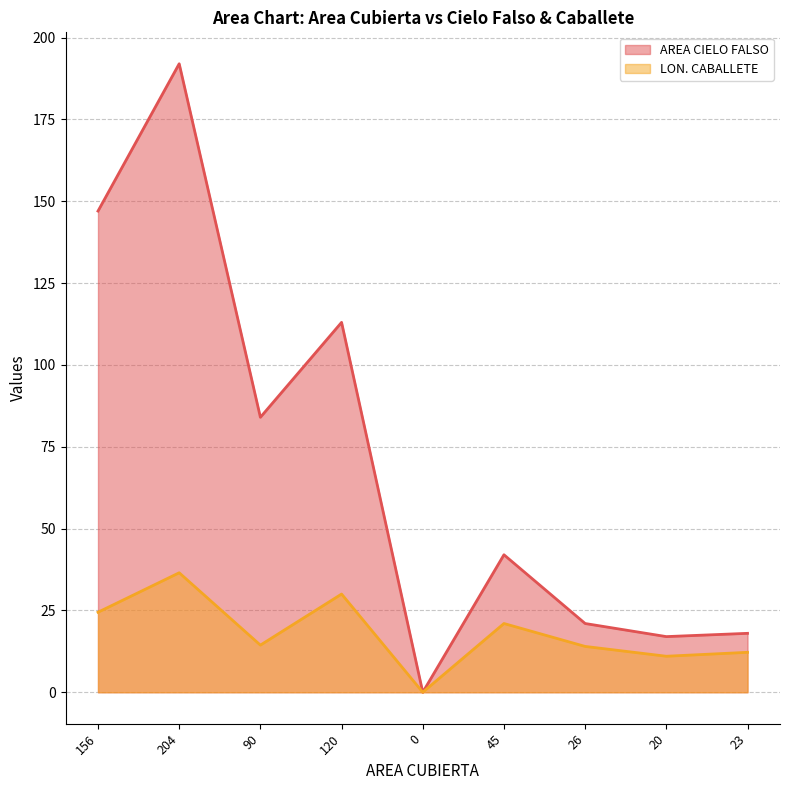

Rank the series by their maximum value, from lowest to highest.

LON. CABALLETE, AREA CIELO FALSO